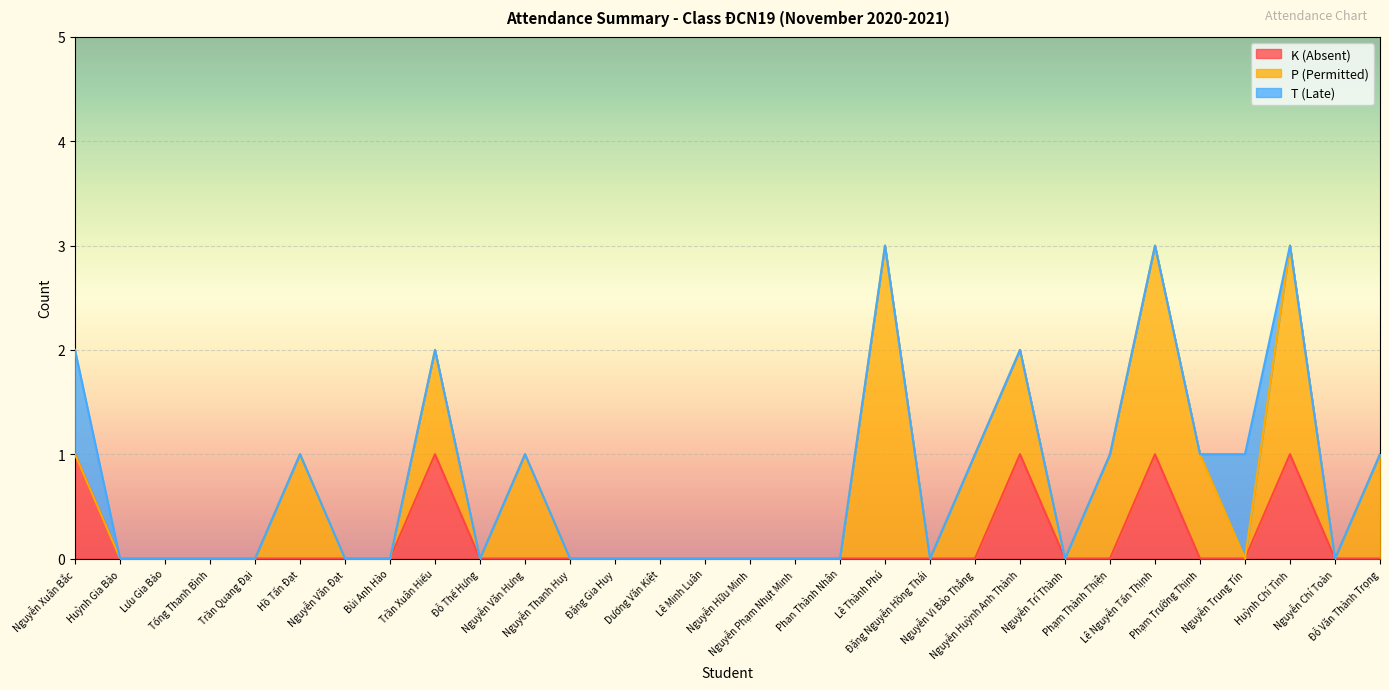

Reading right to left, list all the values displayed in this chart.

K (Absent): 0	0	1	0	0	1	0	0	1	0	0	0	0	0	0	0	0	0	0	0	0	1	0	0	0	0	0	0	0	1
P (Permitted): 1	0	2	0	1	2	1	0	1	1	0	3	0	0	0	0	0	0	0	1	0	1	0	0	1	0	0	0	0	0
T (Late): 0	0	0	1	0	0	0	0	0	0	0	0	0	0	0	0	0	0	0	0	0	0	0	0	0	0	0	0	0	1